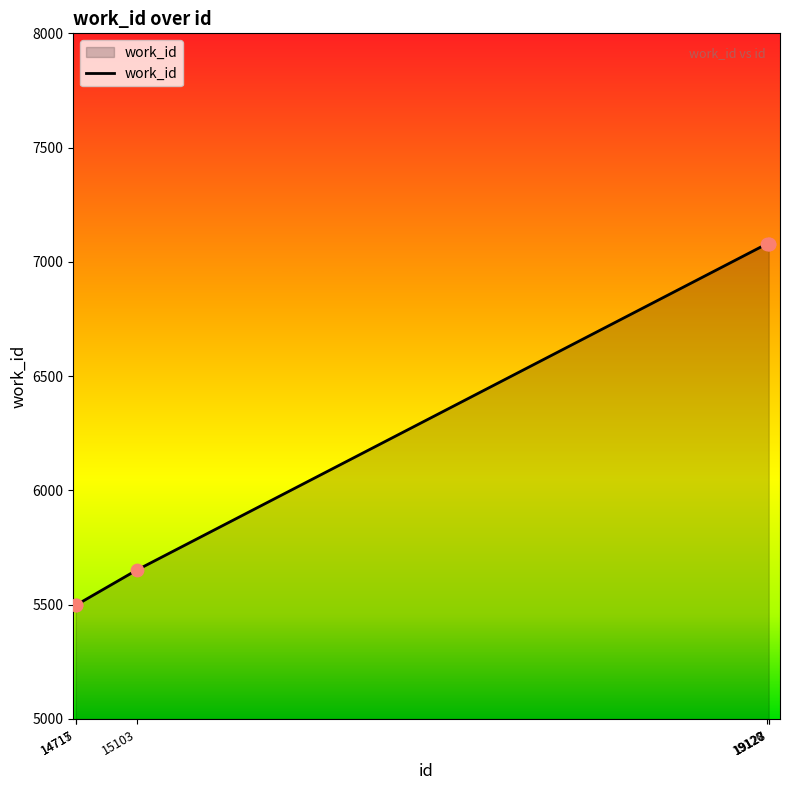

What is the ratio of the value at 19120 to the value at 19127?

1.0